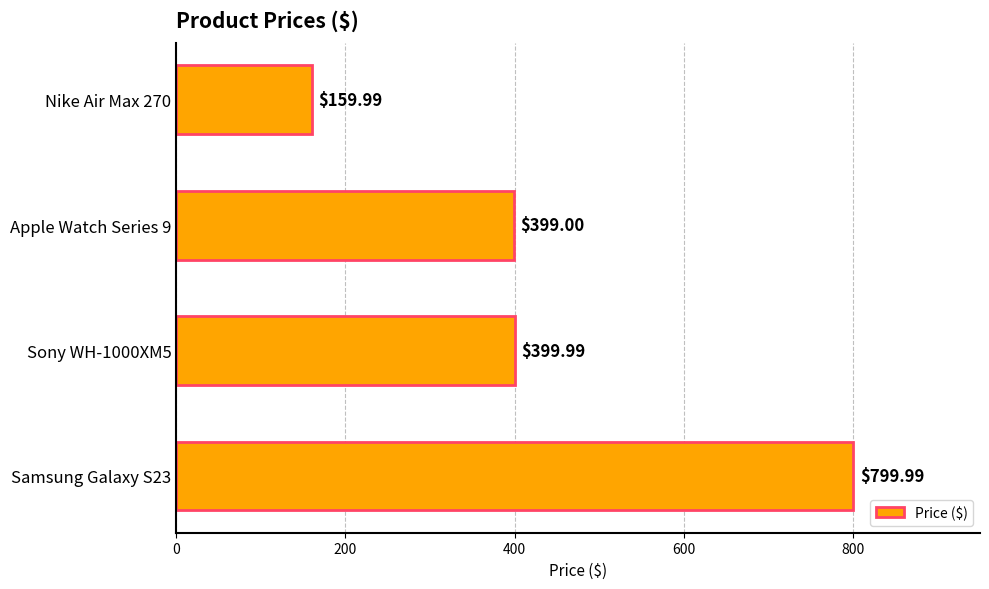

List the labels in order of value, largest first.

Samsung Galaxy S23, Sony WH-1000XM5, Apple Watch Series 9, Nike Air Max 270